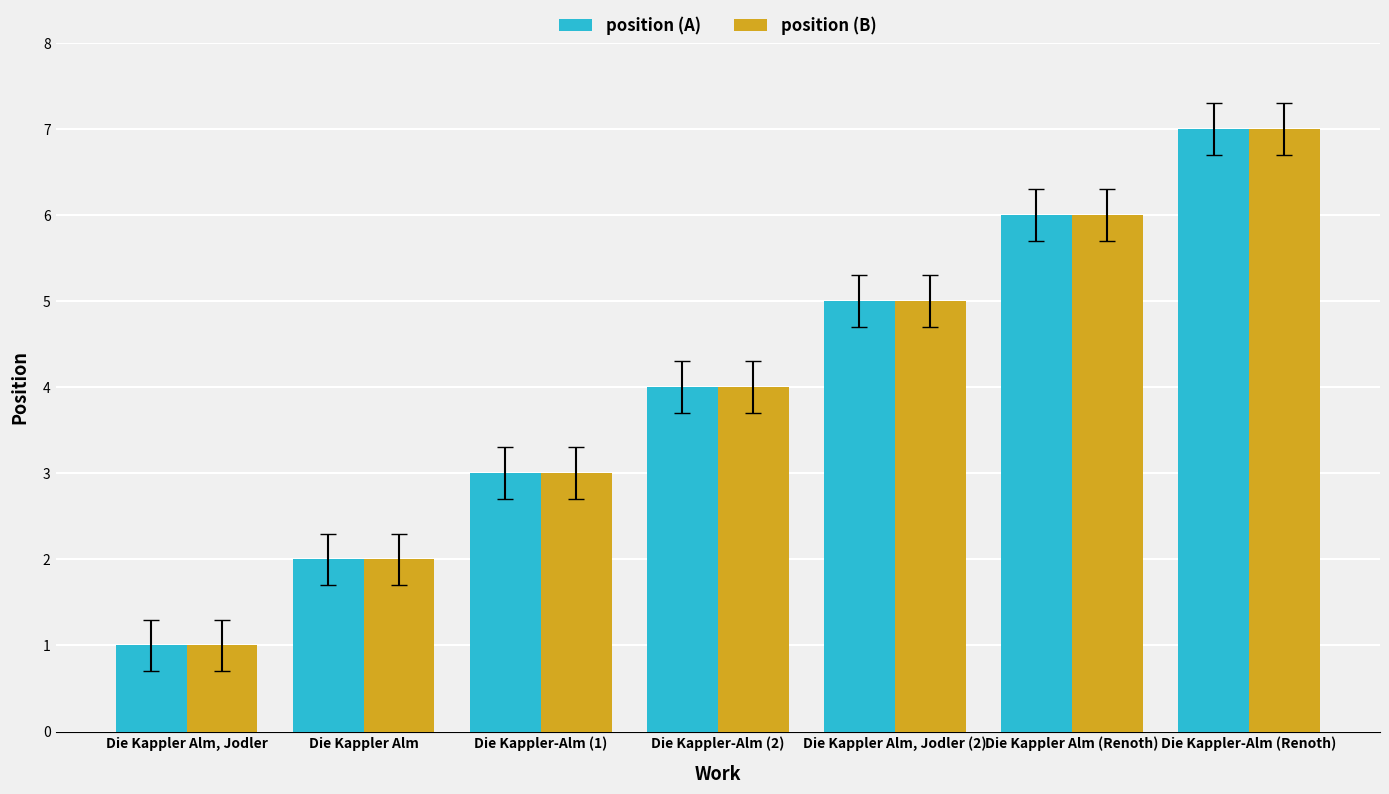

What is the label of the 4th bar from the right?

Die Kappler-Alm (2)